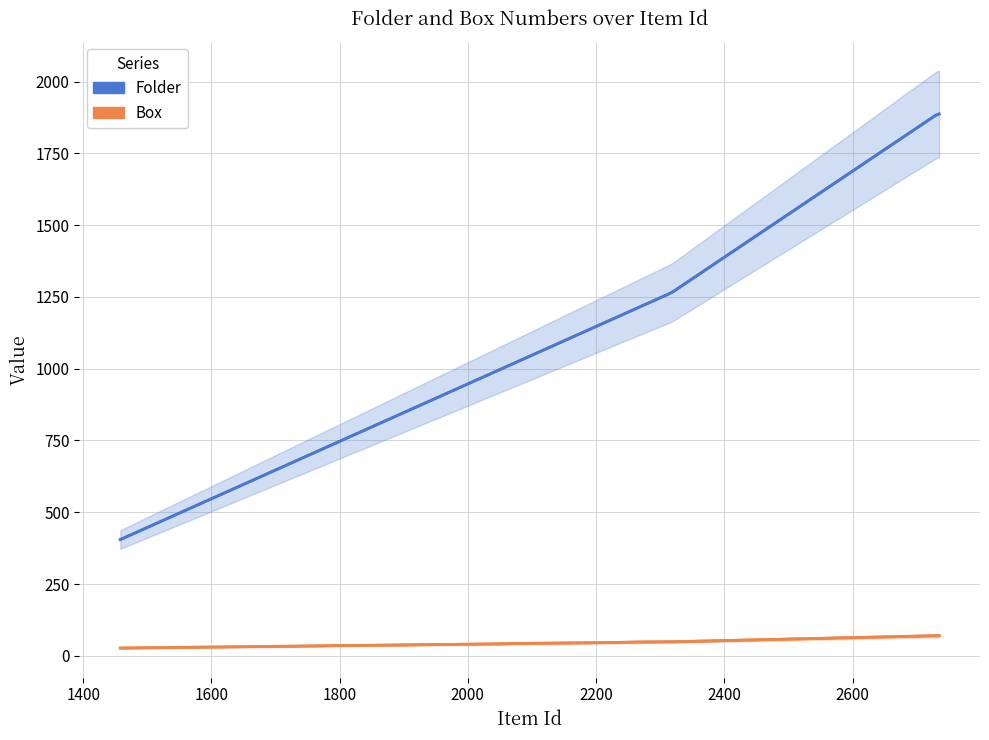

How many lines are shown in the chart?

2